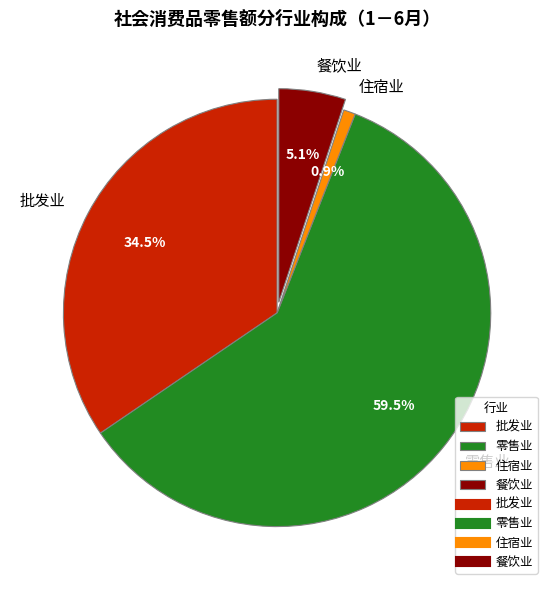

Which slice is the smallest?

住宿业